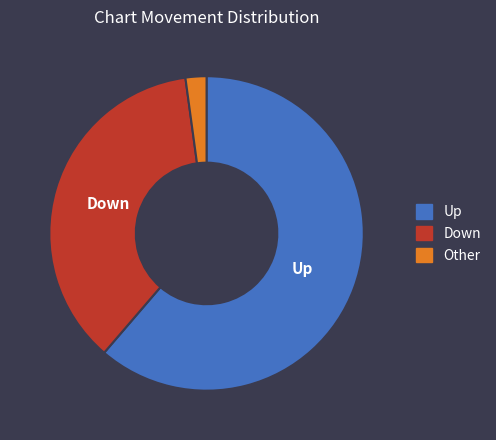

Approximately how many times larger is the value at Down compared to Up?

0.6